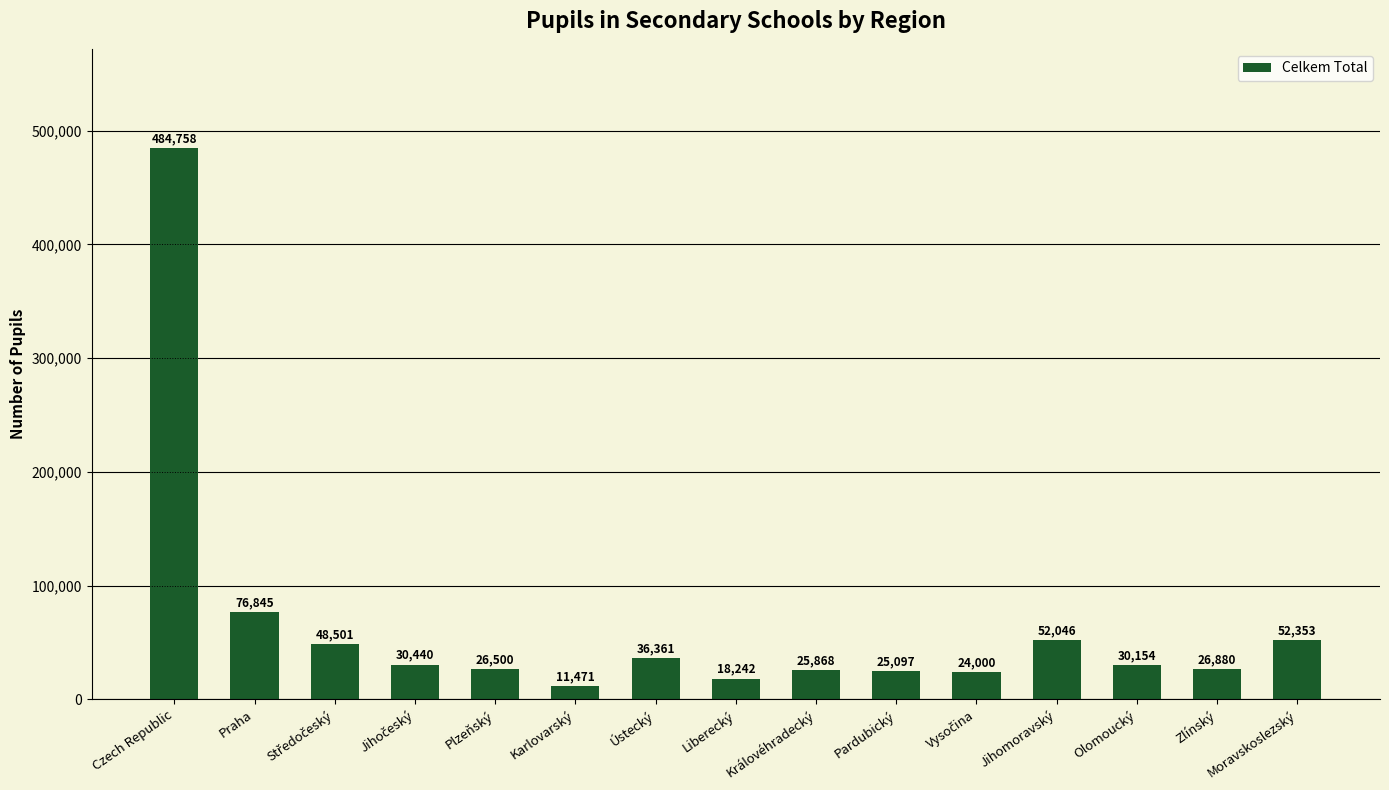

What is the average value?

64634